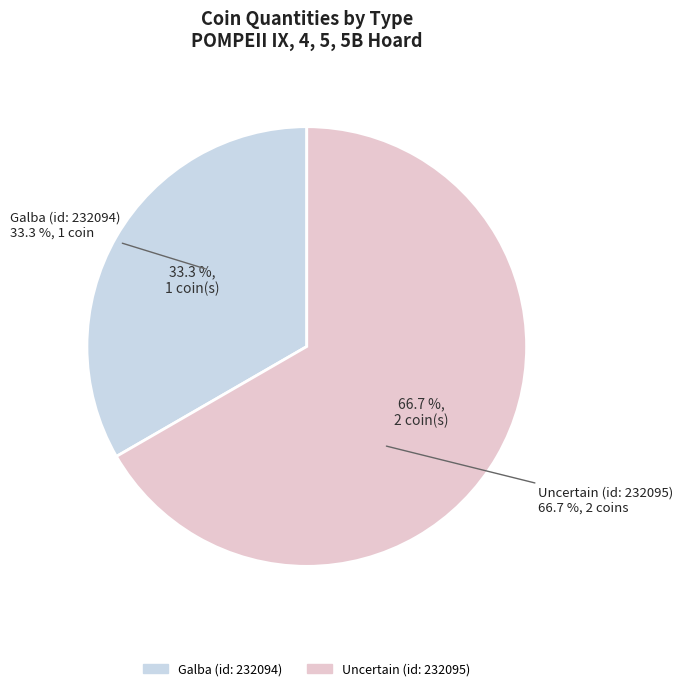

How many segments does this pie chart have?

2